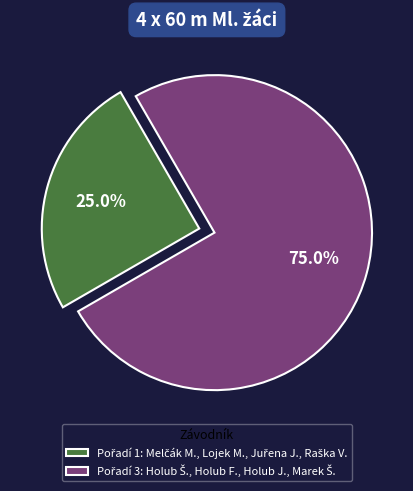

Is there any slice that represents more than half of the pie?

Yes